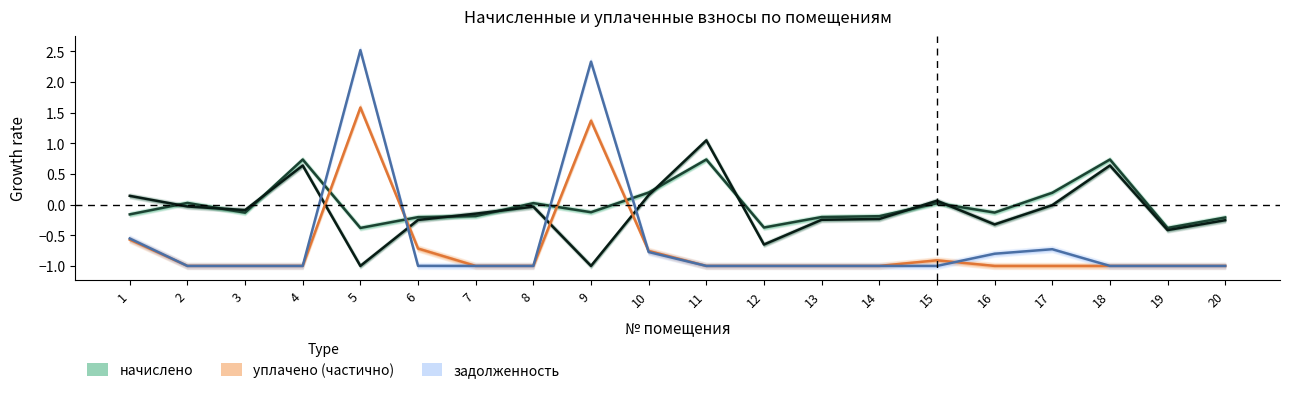

How many data points in начислено are less than 0?

12